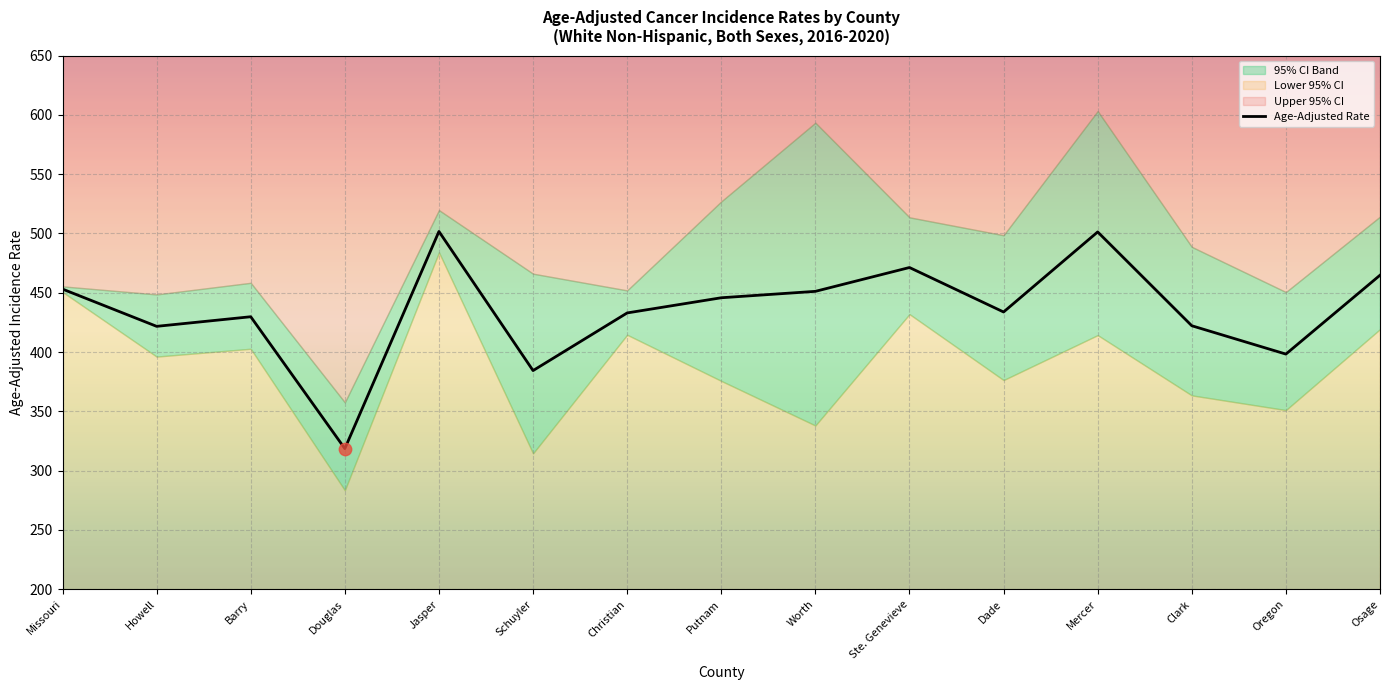

Between Missouri and Mercer, which is larger?

Mercer